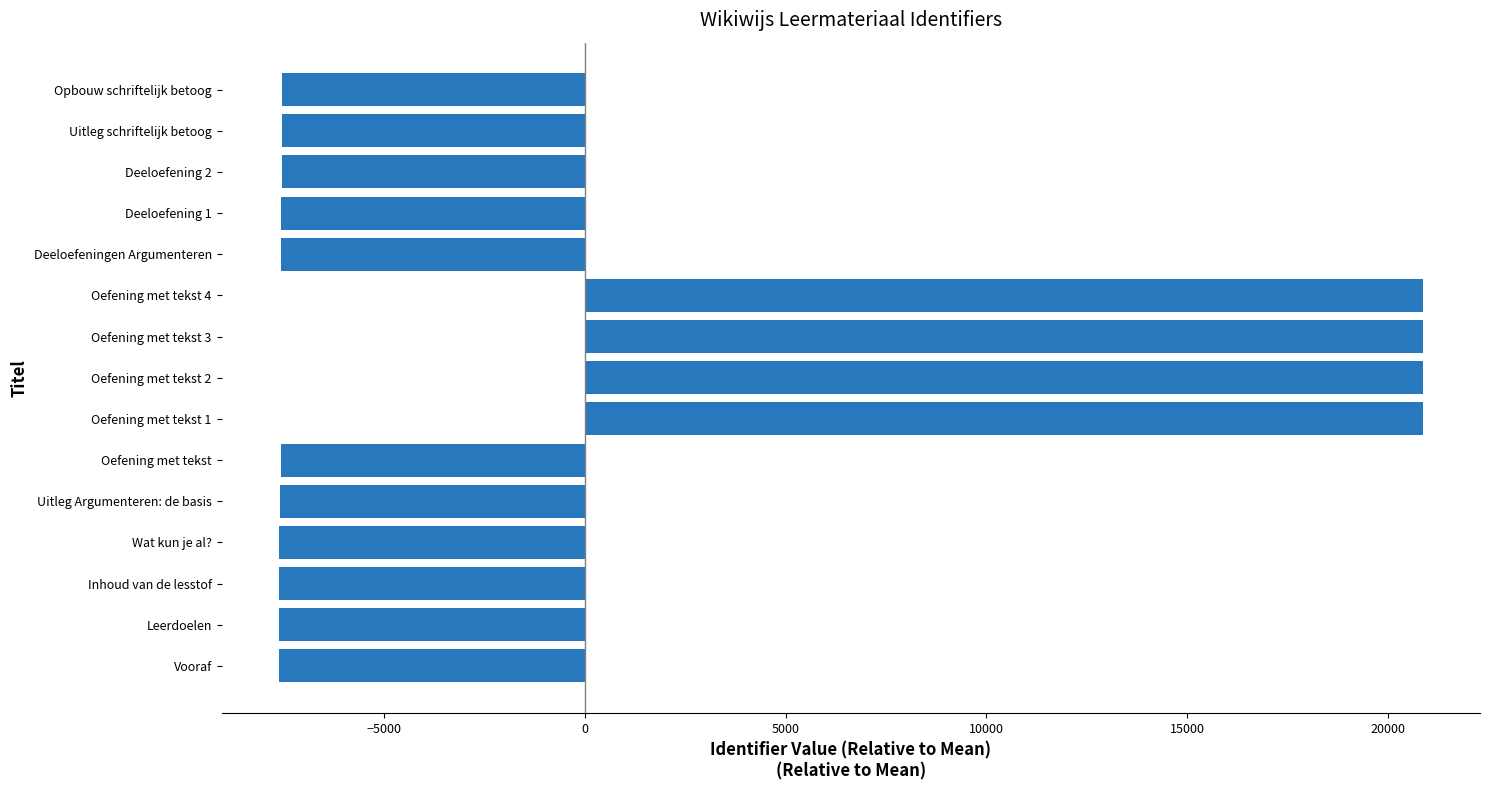

Which has a higher value, Inhoud van de lesstof or Oefening met tekst 1?

Oefening met tekst 1